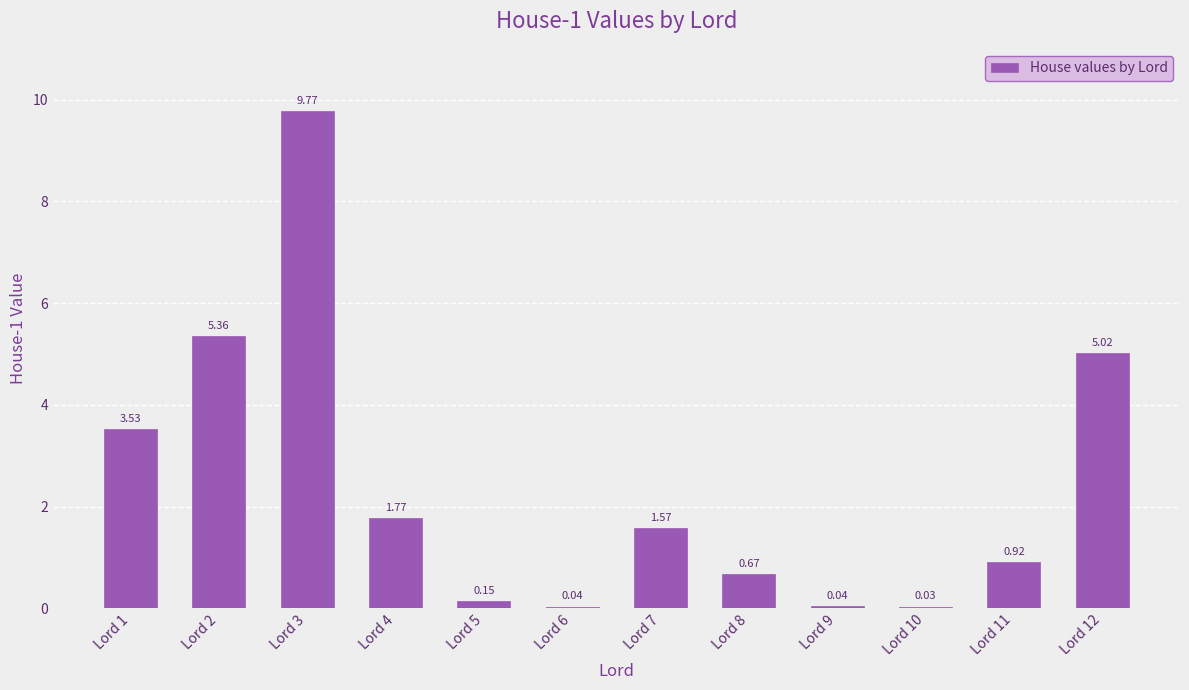

Which has a higher value, Lord 4 or Lord 12?

Lord 12